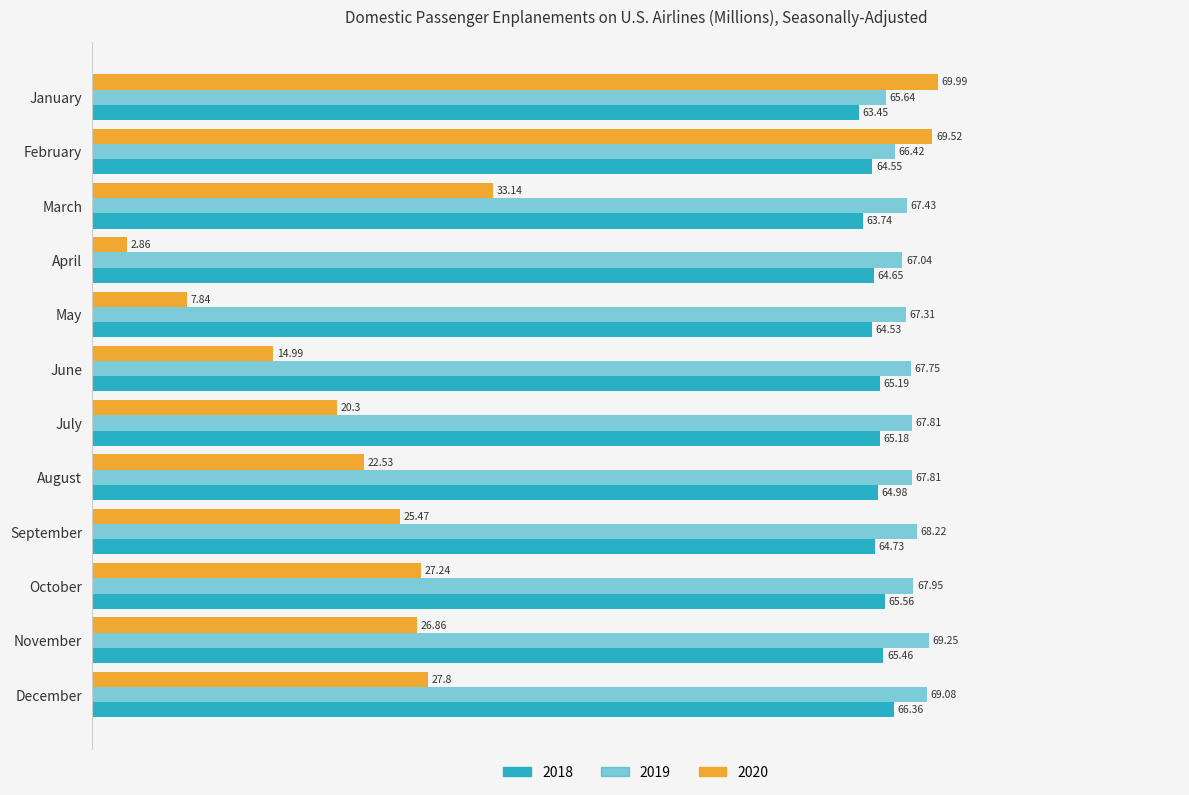

How many values in the 2018 series exceed 64?

10